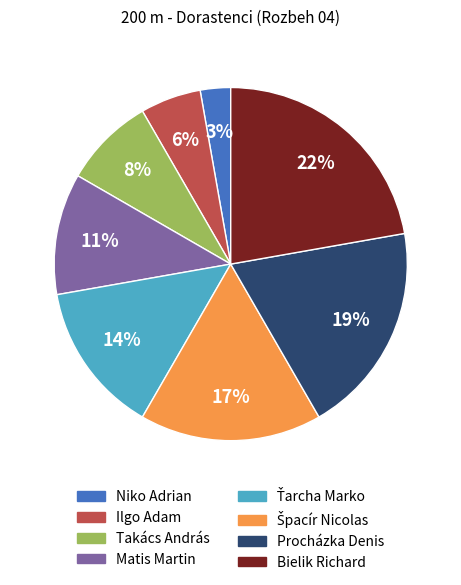

To the nearest percent, what portion does Takács András represent?

8%